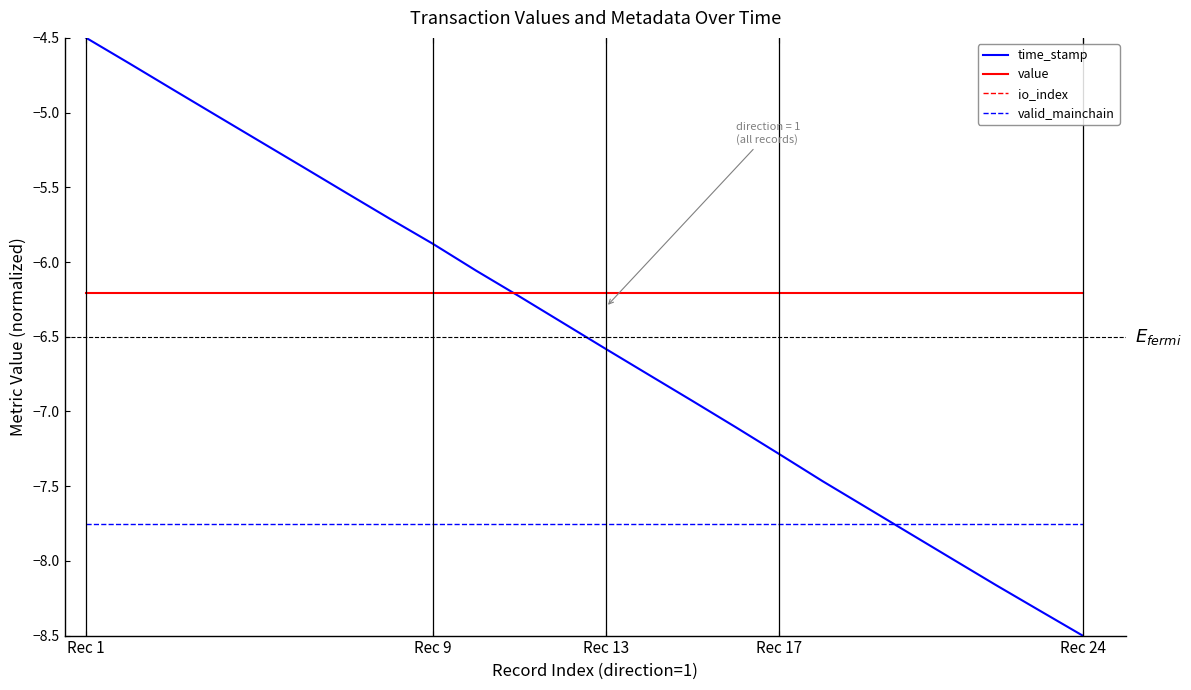

Which series has the widest spread of values?

time_stamp